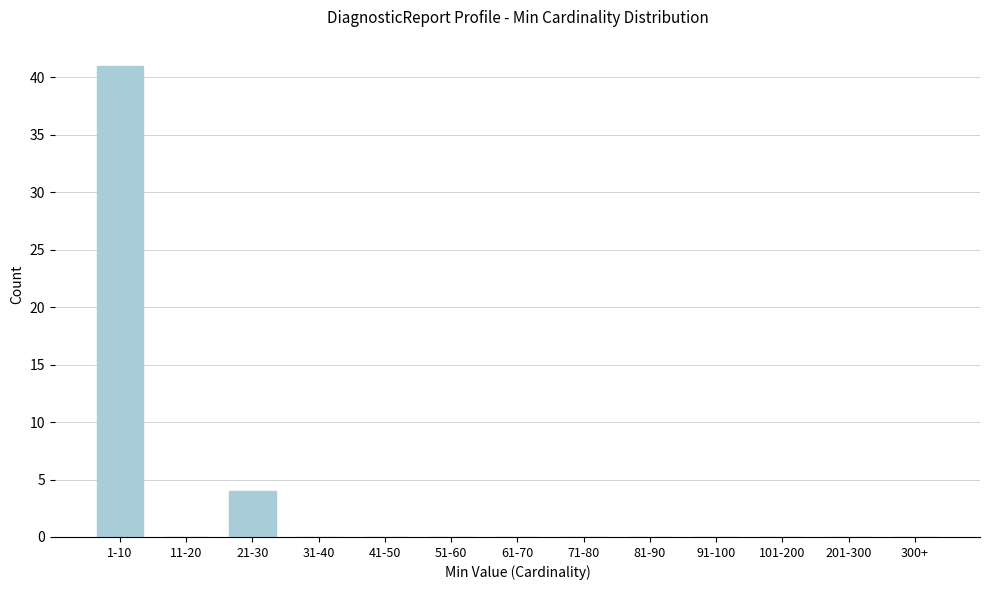

Reading left to right, extract all data points from this chart.

1-10=41	11-20=0	21-30=4	31-40=0	41-50=0	51-60=0	61-70=0	71-80=0	81-90=0	91-100=0	101-200=0	201-300=0	300+=0